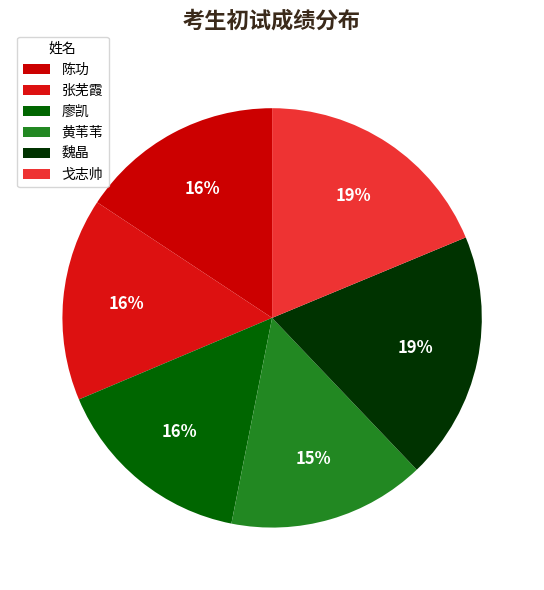

How many slices are in this pie chart?

6